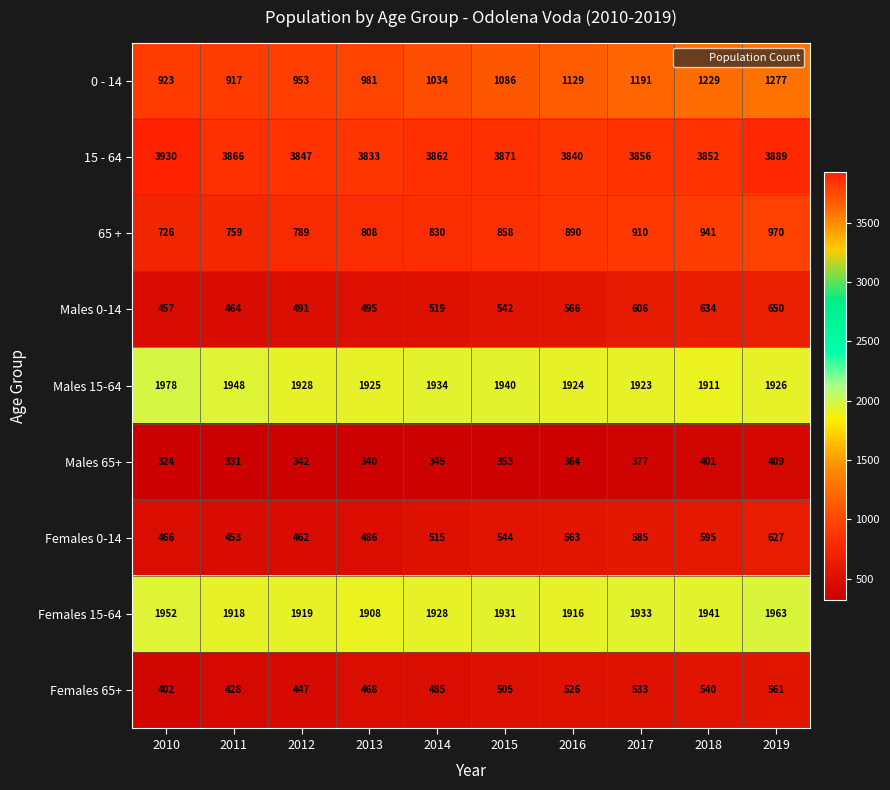

What value does the 0 - 14 series have at 2012?

953